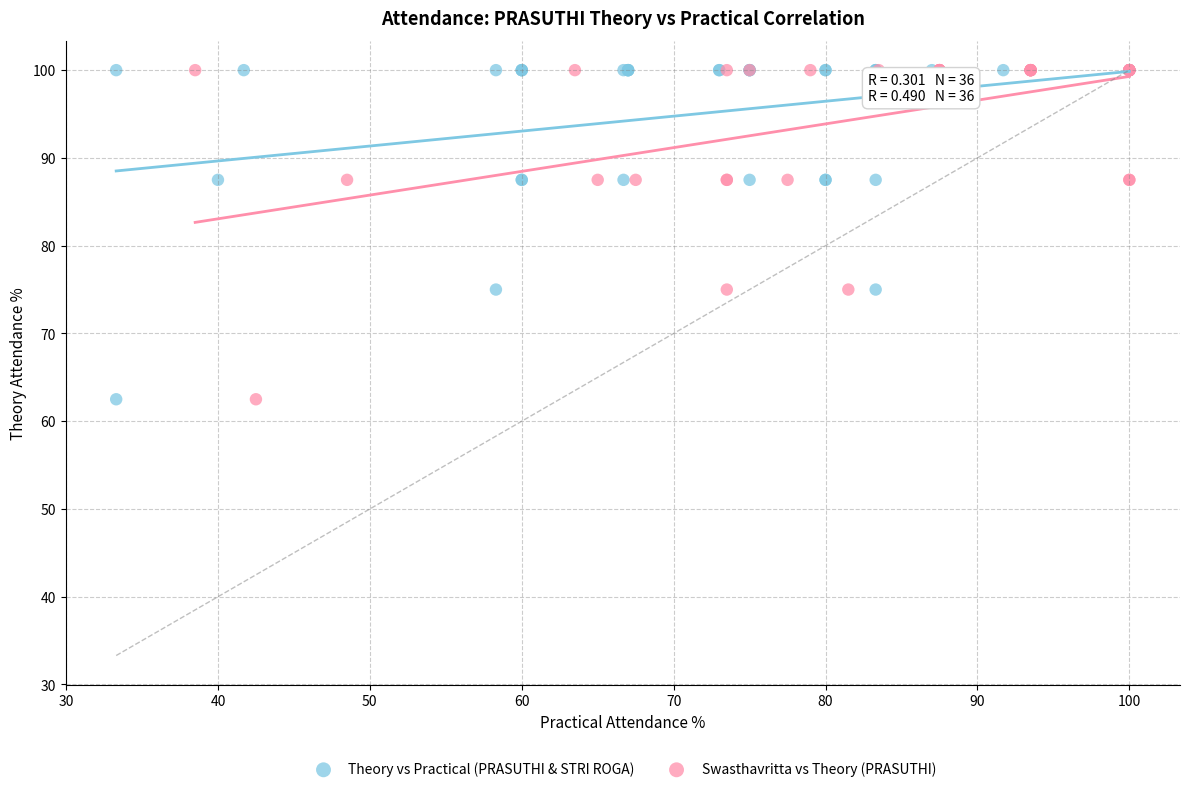

What are all the series names shown in the legend?

Theory vs Practical (PRASUTHI & STRI ROGA), Swasthavritta vs Theory (PRASUTHI)